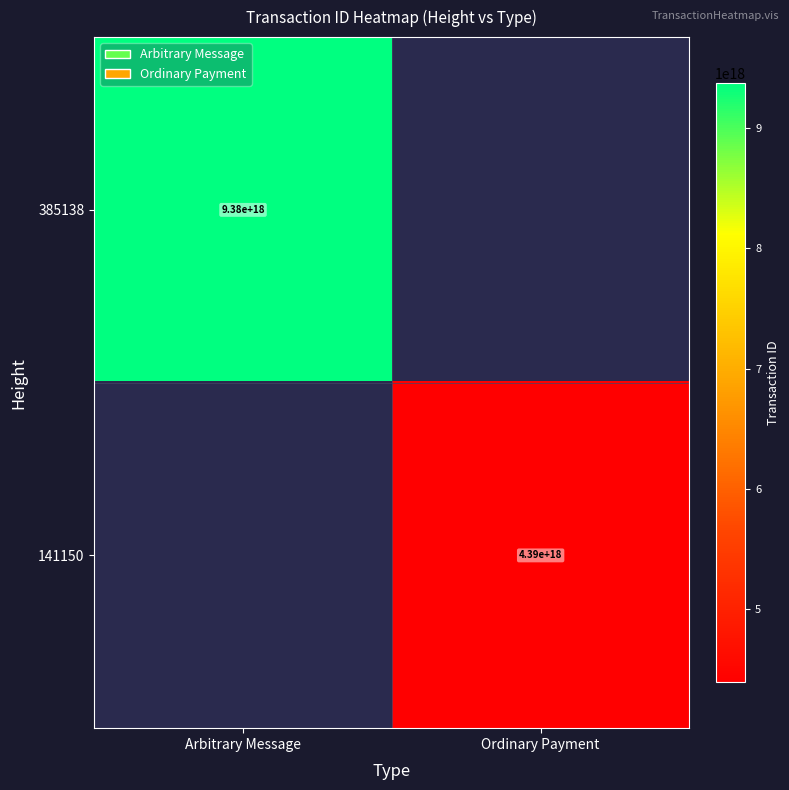

Is it true that 141150 equals 4390000000000000000 at Ordinary Payment?

True